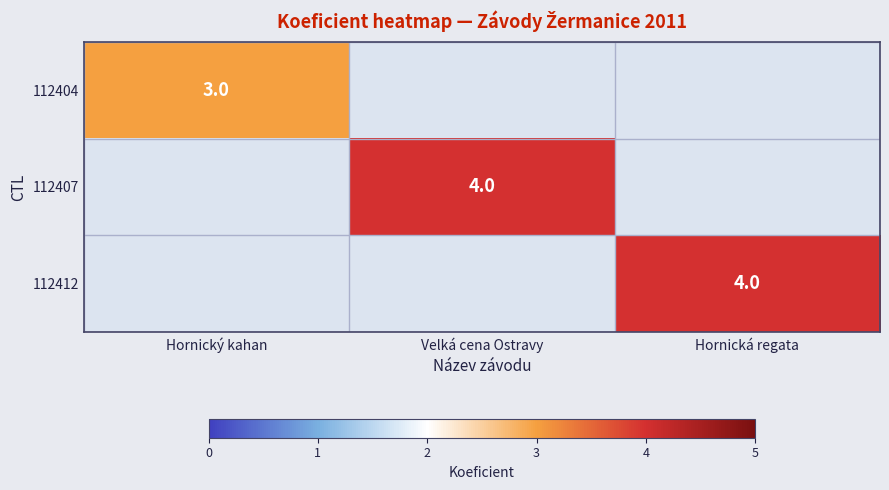

The value of 112407 at Velká cena Ostravy is 4. True or false?

True